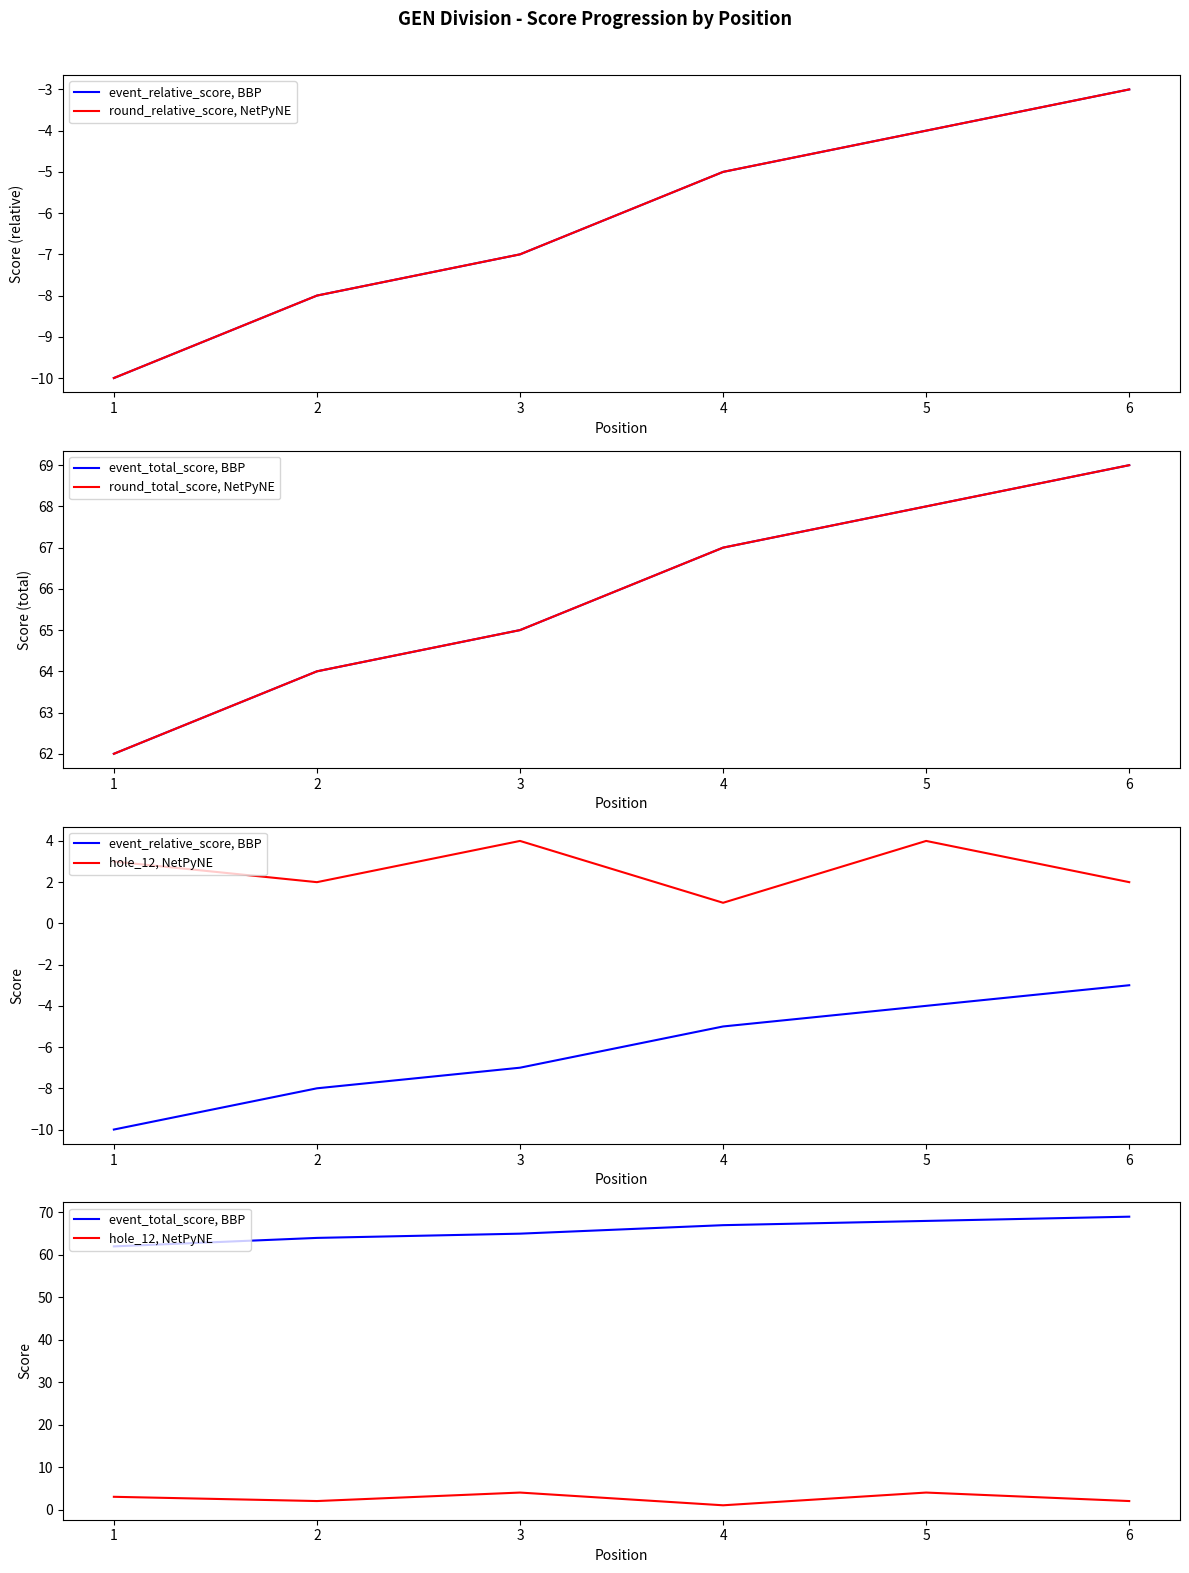

What is the minimum value shown in the chart?

-10